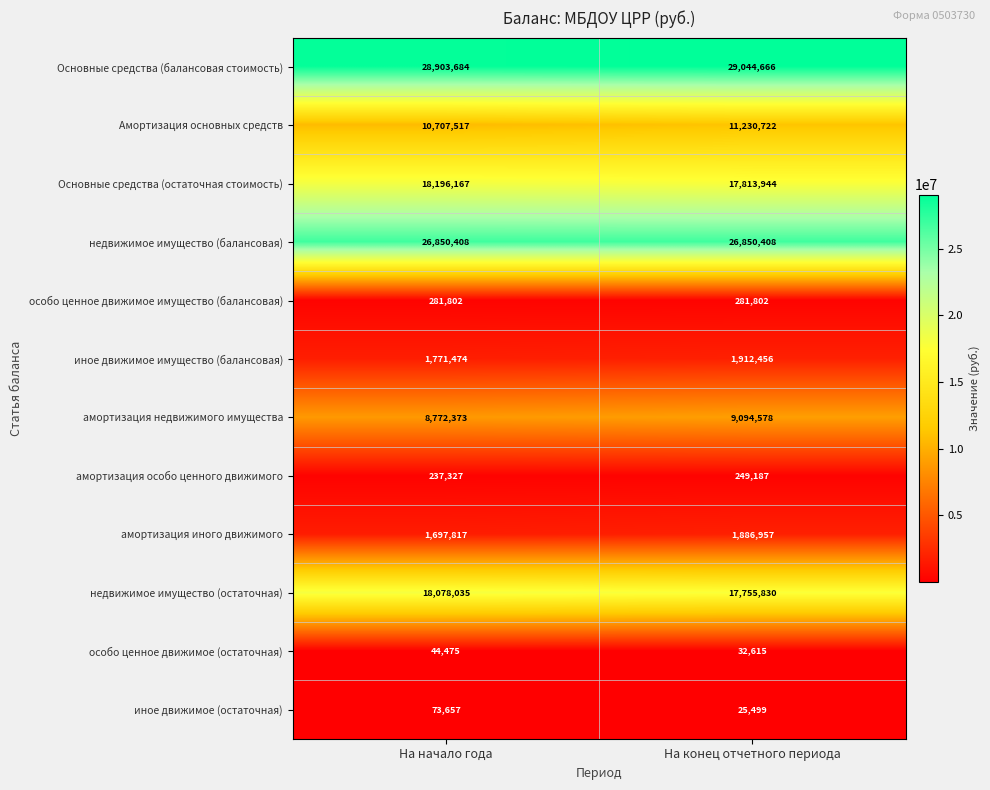

Which label corresponds to the smallest value in the chart?

На конец отчетного периода